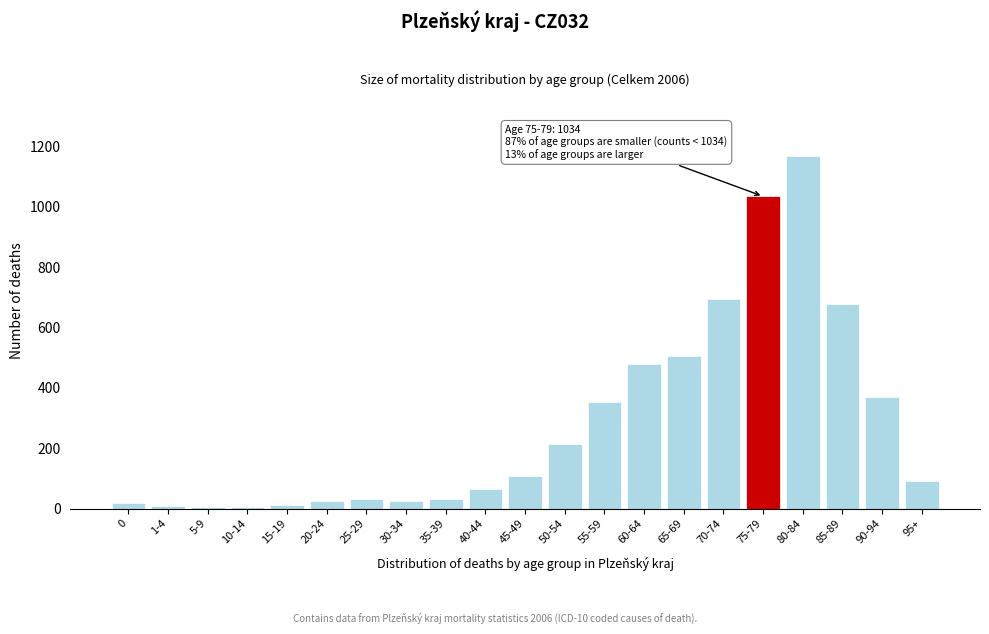

What is the ratio of the value at 85-89 to the value at 55-59?

1.9